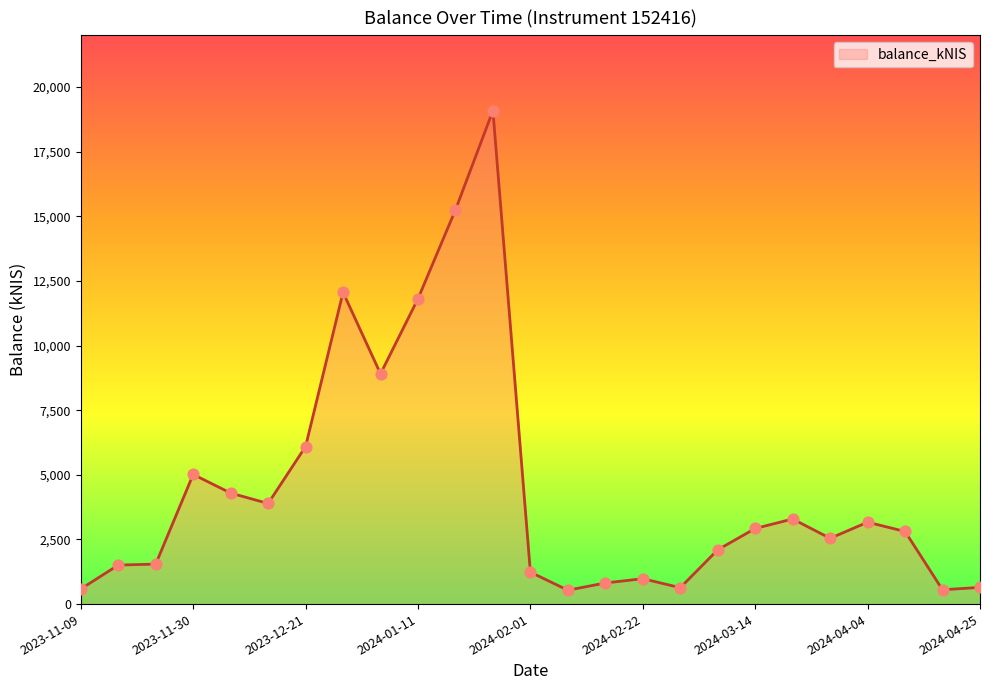

What is the difference between the maximum and minimum values?

18547.1